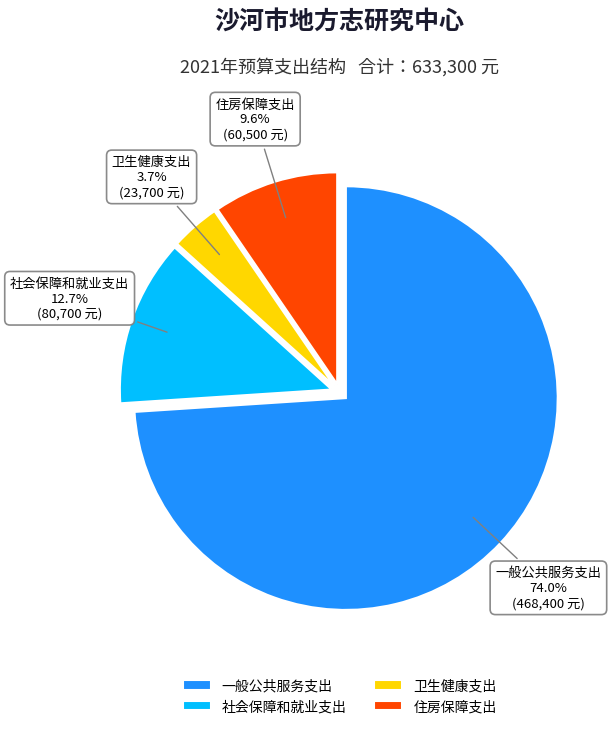

How many segments does this pie chart have?

4